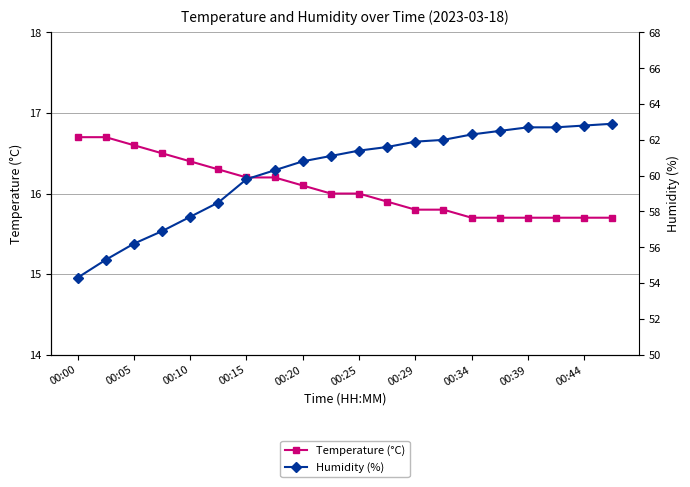

The value of Temperature (°C) at 00:29 is 15.8. True or false?

True